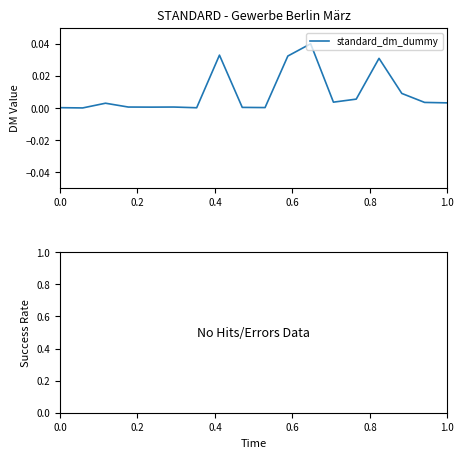

Is this an area chart (filled region under the line)?

No